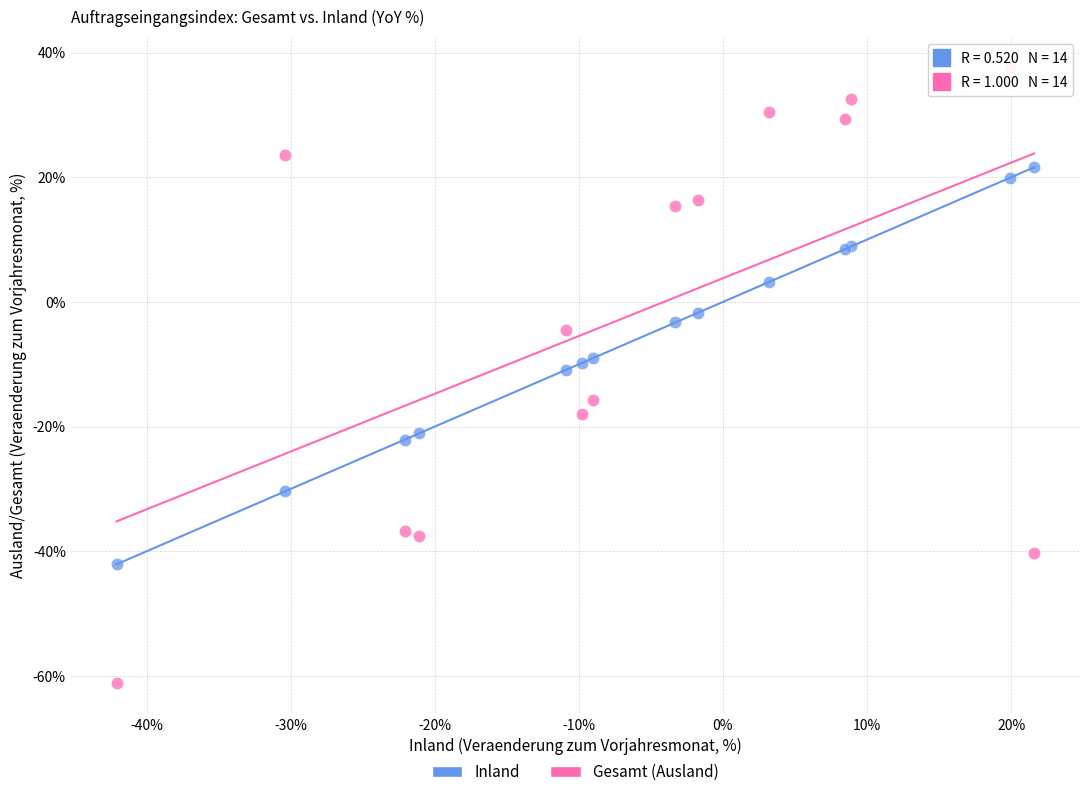

Which series contains the lowest Y value?

Gesamt (Ausland)